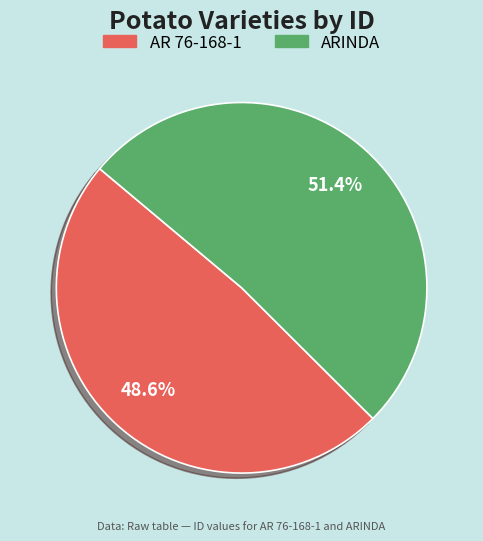

To the nearest percent, what is the combined percentage of AR 76-168-1 and ARINDA?

100%